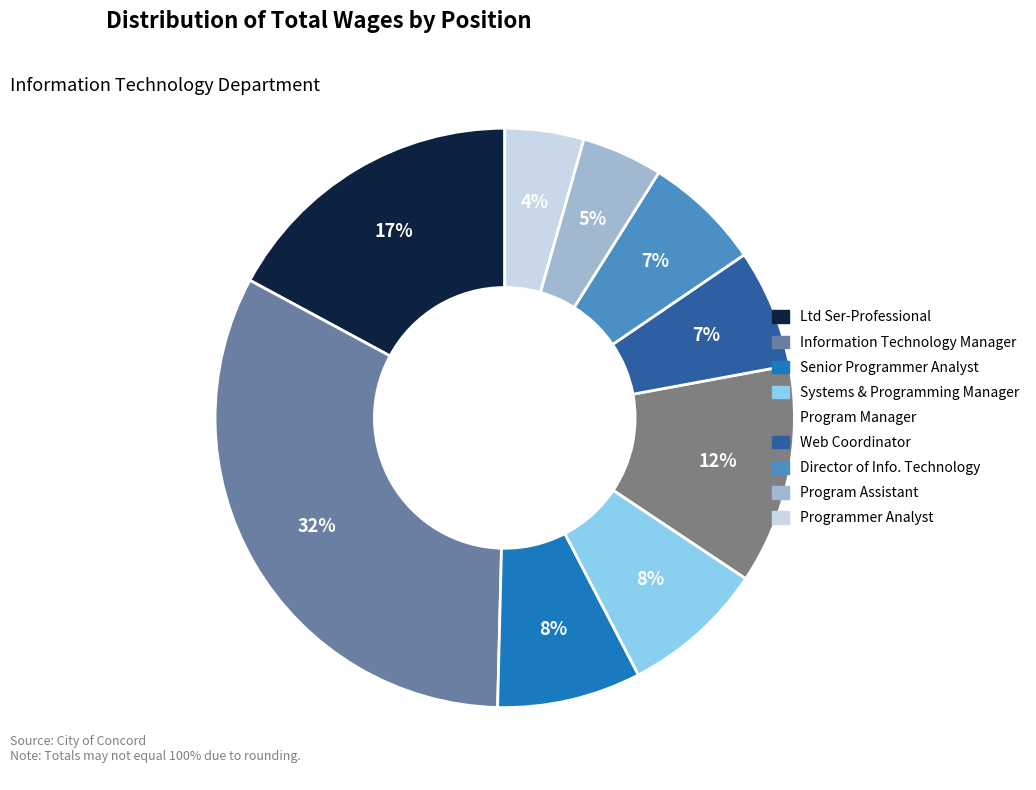

The Program Manager slice represents 12% of the pie. True or false?

True